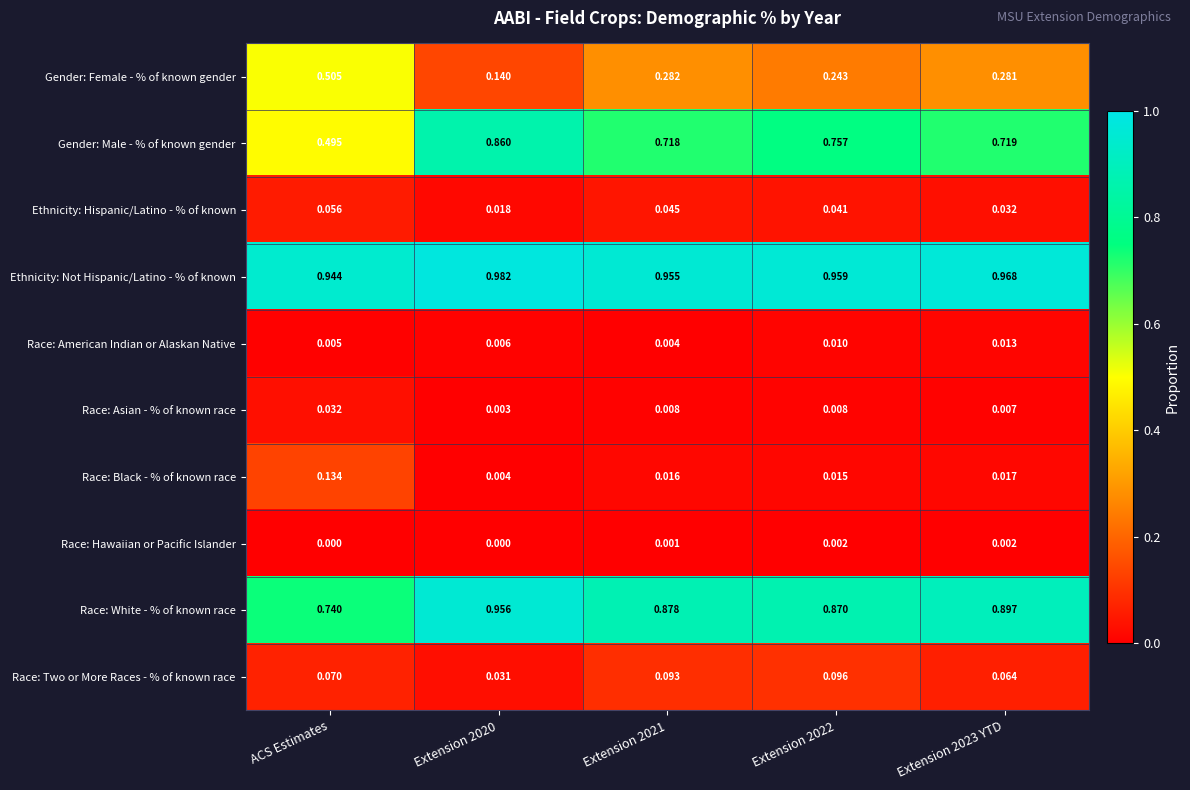

Which series changed the most between Extension 2021 and Extension 2023 YTD?

Race: Two or More Races - % of known race